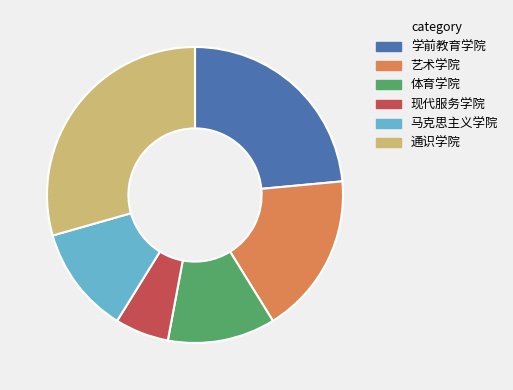

Approximately how many times larger is the value at 现代服务学院 compared to 艺术学院?

0.3